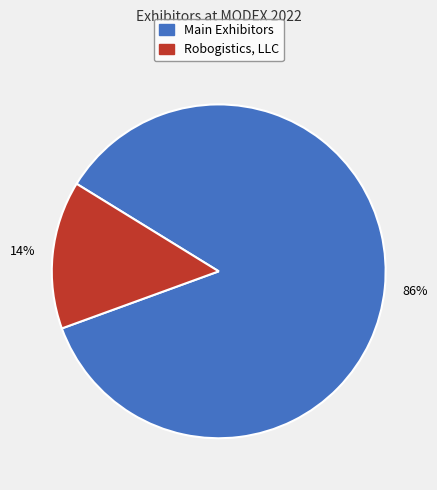

Which has a higher value, Robogistics, LLC or Main Exhibitors?

Main Exhibitors